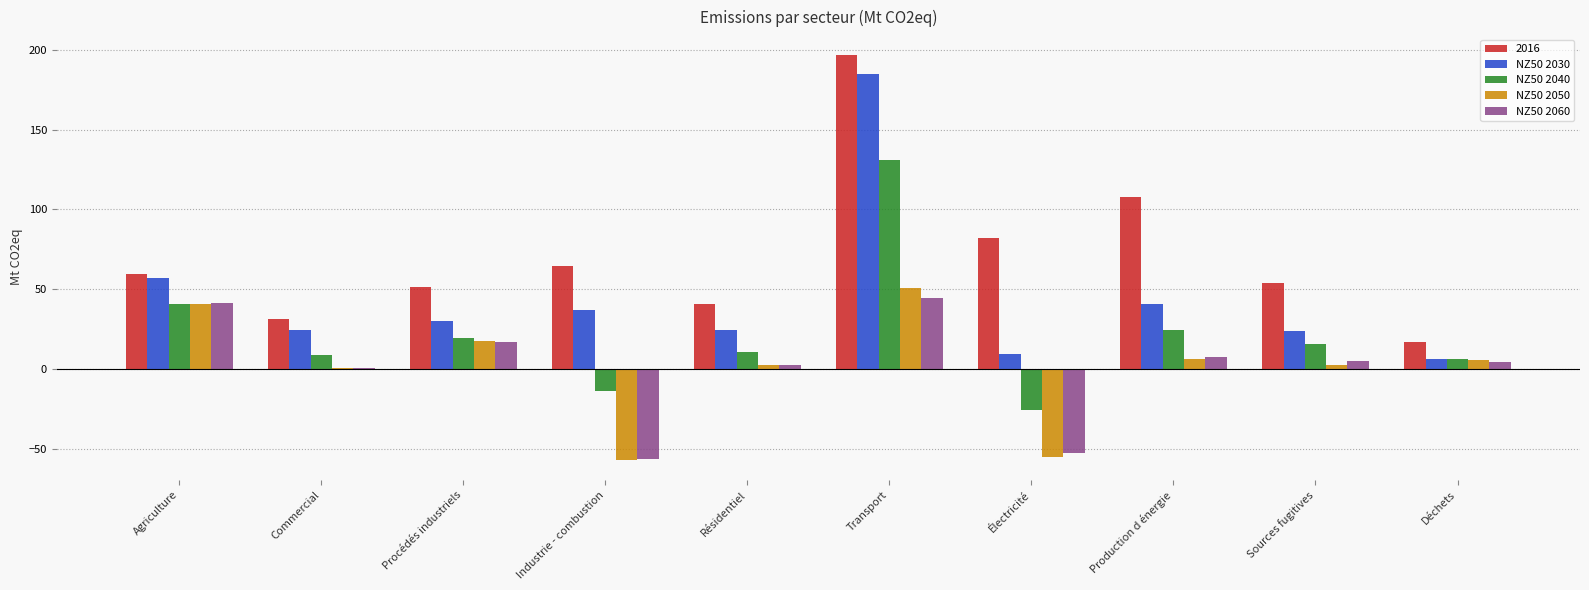

Which label corresponds to the largest value in the chart?

Transport